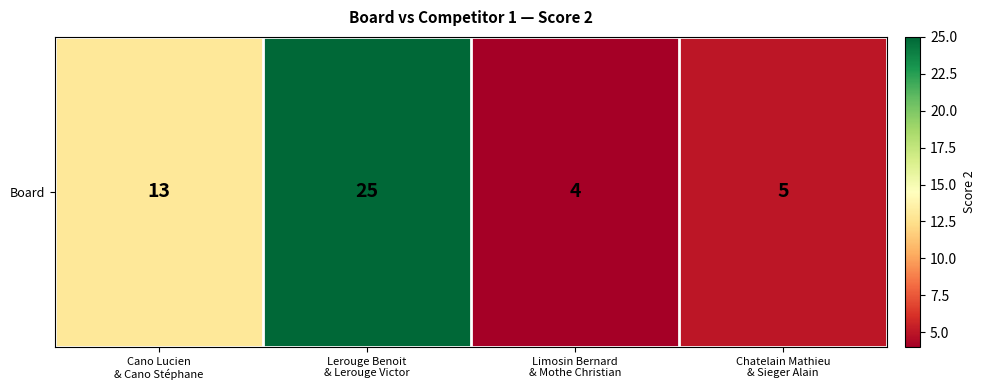

How many values exceed 13?

1